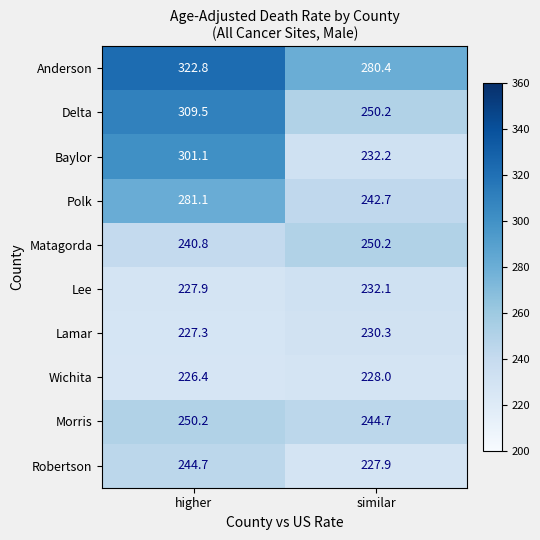

What is the sum of the Robertson values at higher and similar?

472.6